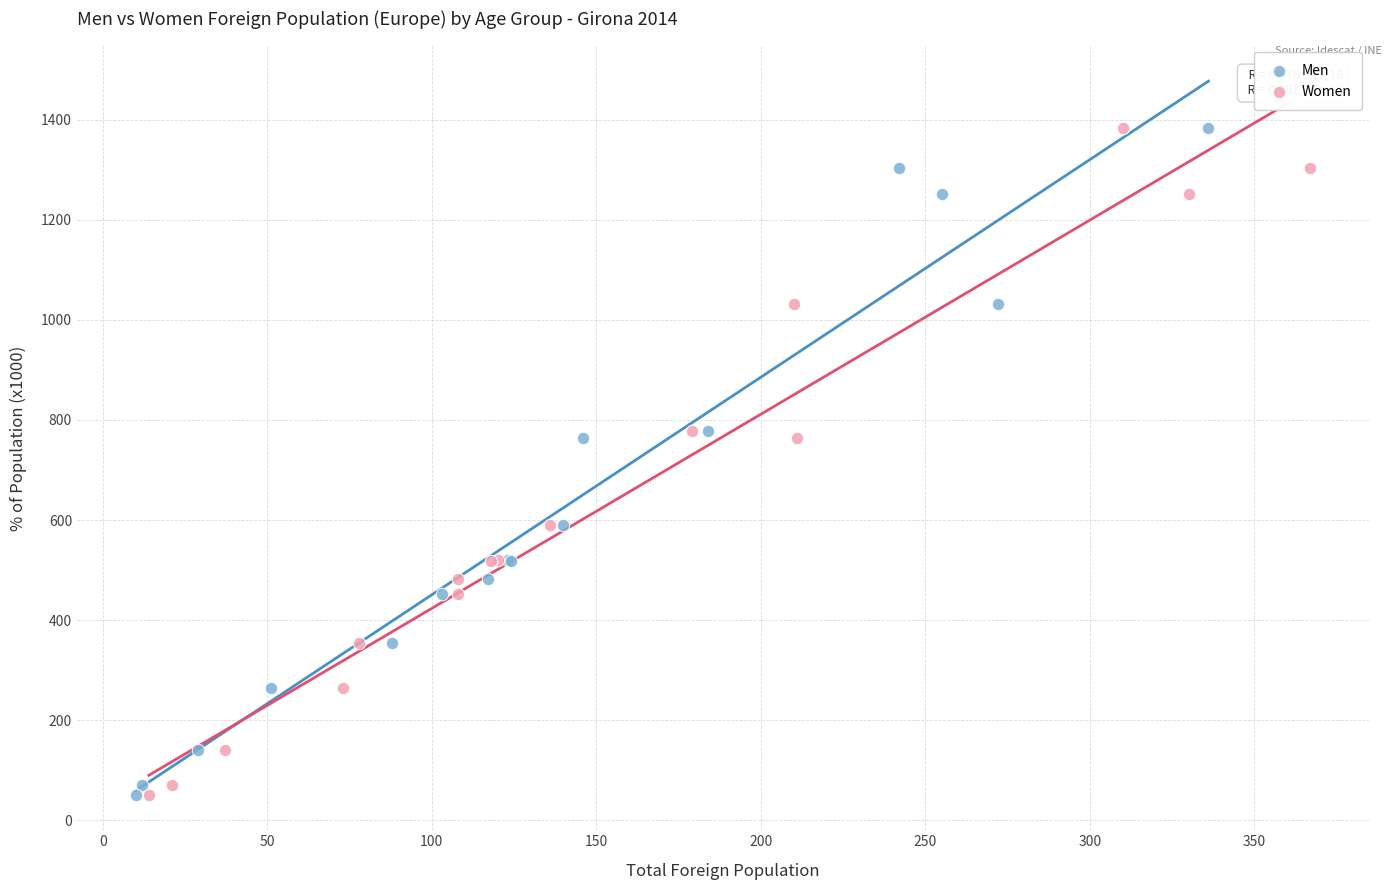

What are all the series names shown in the legend?

Men, Women